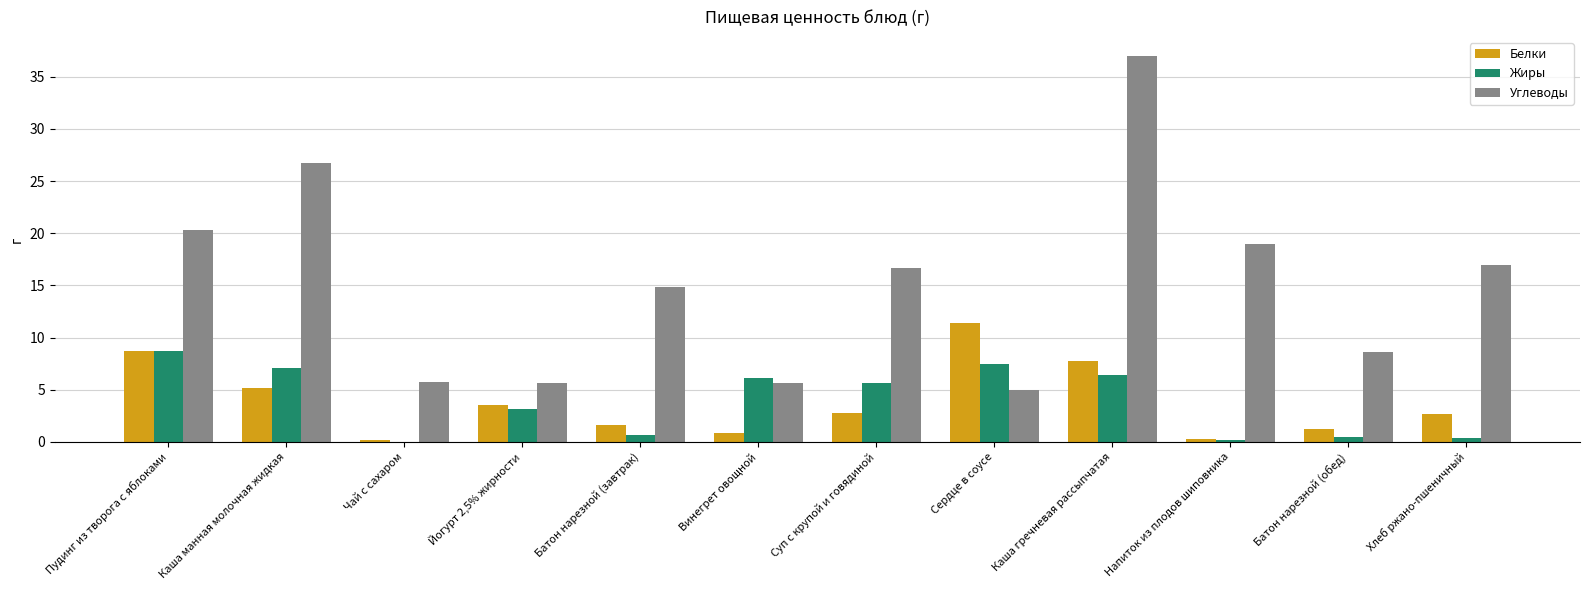

What is the maximum value shown in the chart?

37.0